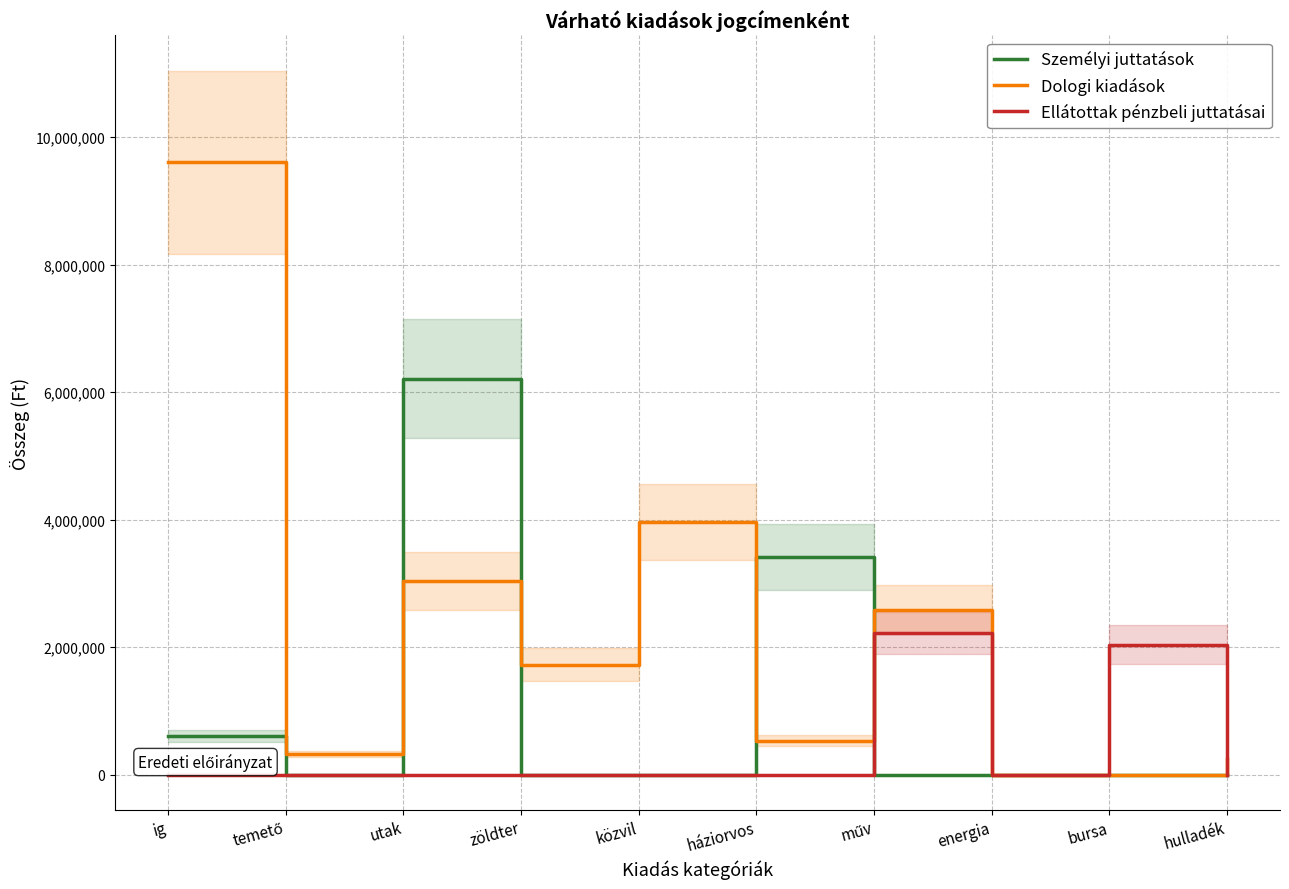

Rank the series at utak from lowest to highest value.

Ellátottak pénzbeli juttatásai, Dologi kiadások, Személyi juttatások